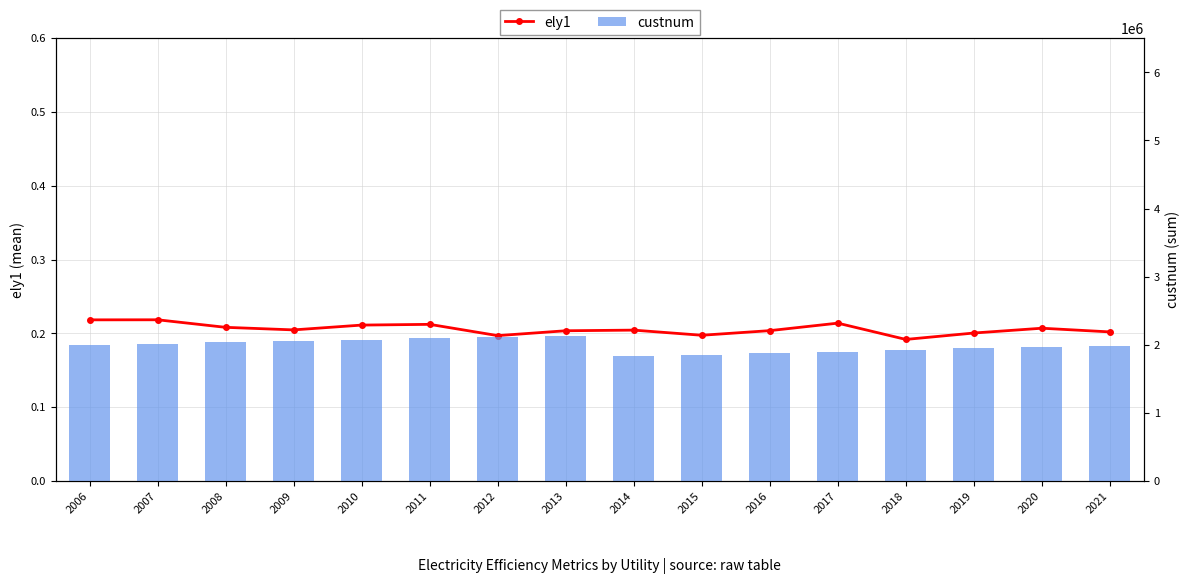

List the series in order of their peak value, highest first.

custnum, ely1